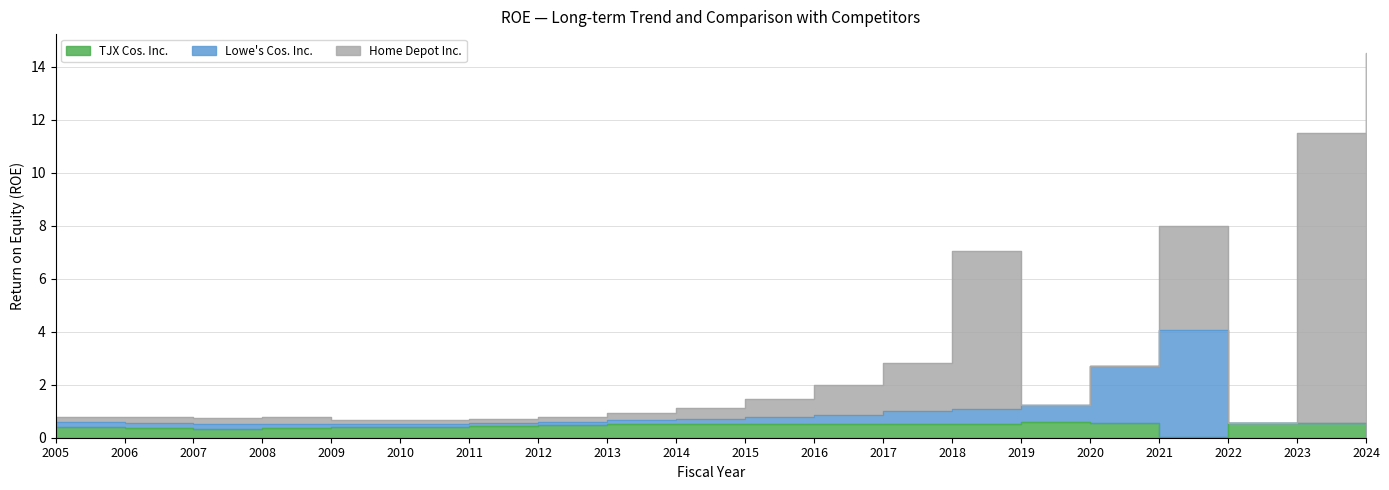

What is the difference between the second highest and minimum values in the Lowe's Cos. Inc. series?

2.7